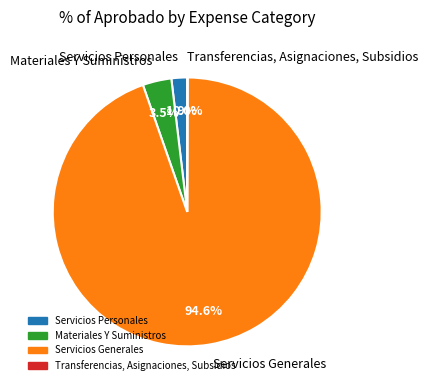

Which slice is the largest?

Servicios Generales